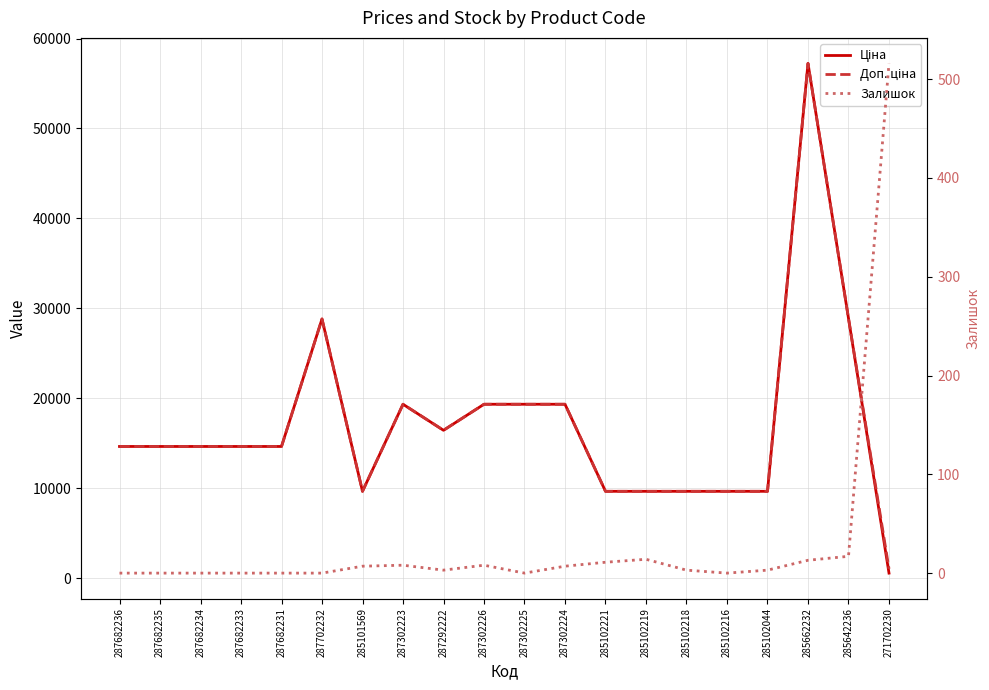

Where is the first local maximum for Залишок?

287302223